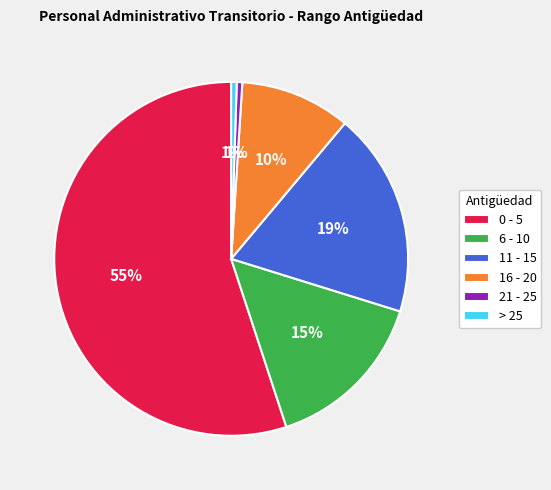

Which slice represents more than half of the pie?

0 - 5